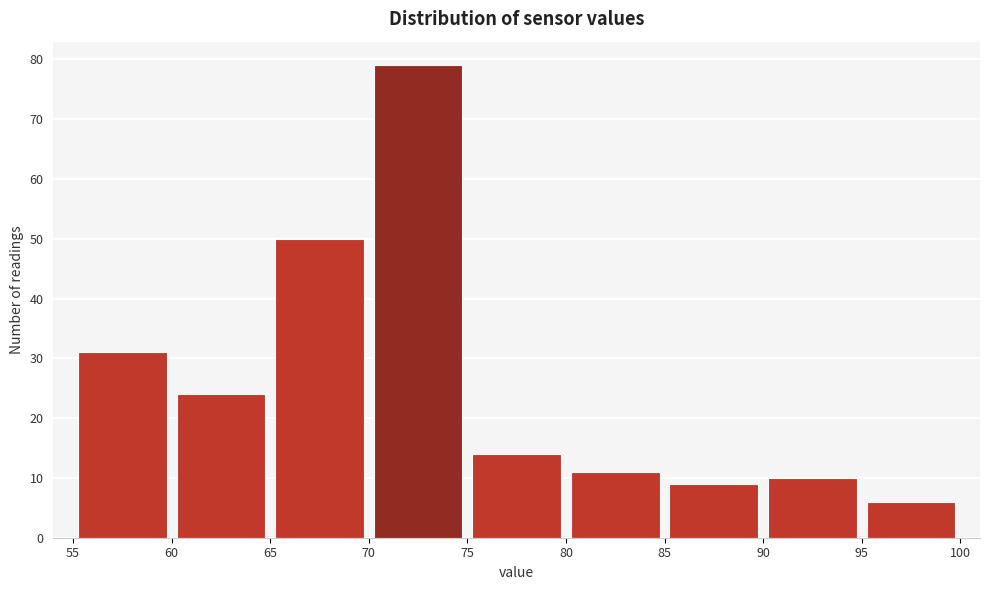

What is the height of the bar covering 95 to 100 on the x-axis? The values are not printed on the chart, so give them approximately, as read against the axis.

6